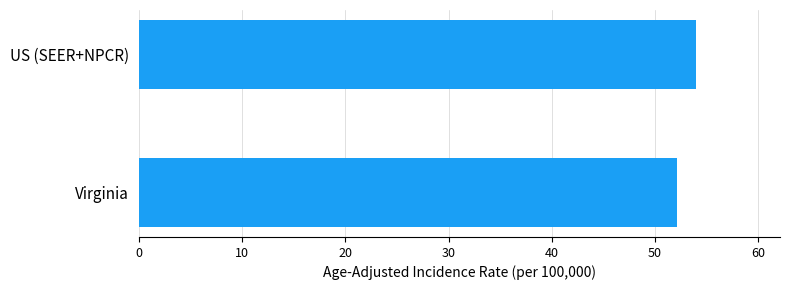

What is the difference between the maximum and minimum values?

1.9